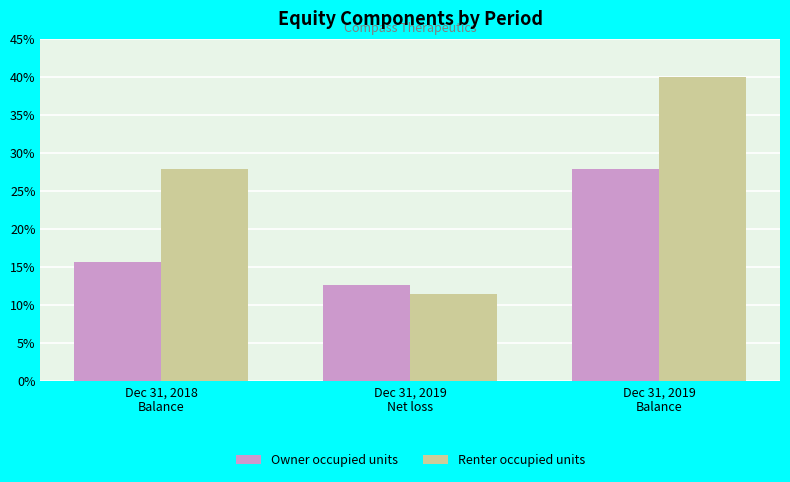

Reading right to left, extract all data points from this chart.

Owner occupied units: 27.8	12.6	15.7
Renter occupied units: 40.0	11.4	27.8